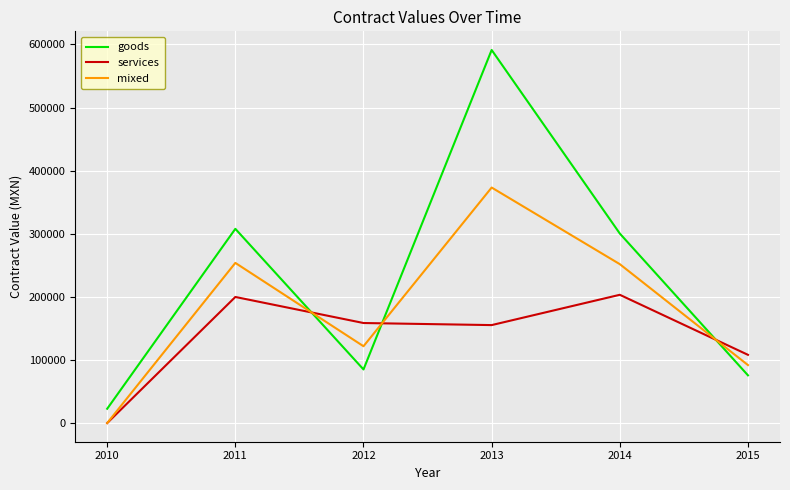

Rank the series by their maximum value, from highest to lowest.

goods, mixed, services